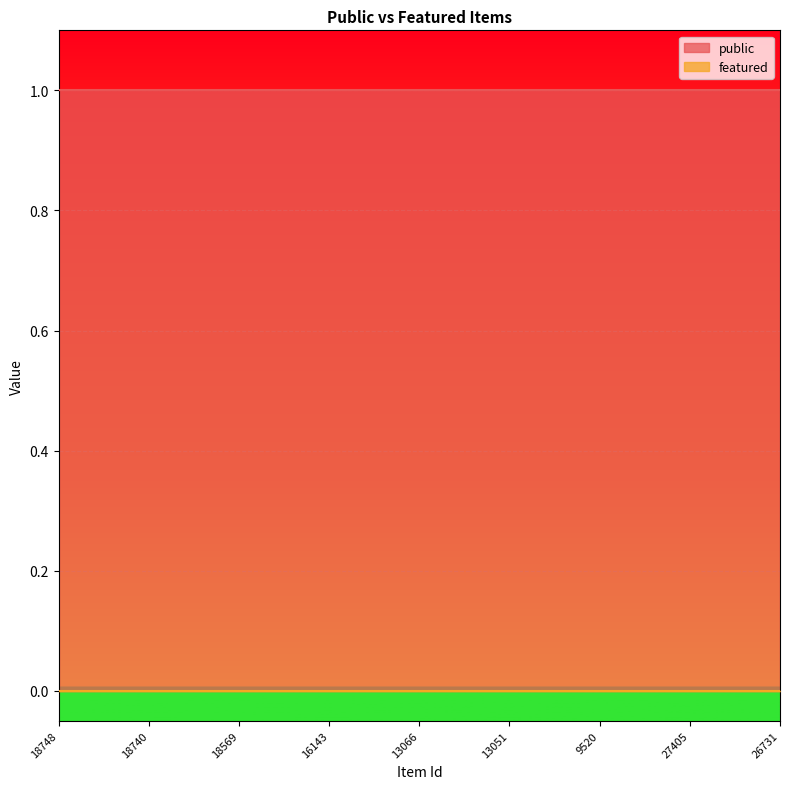

Reading left to right, extract all data points from this chart.

public: 1	1	1	1	1	1	1	1	1	1	1	1	1	1	1	1	1	1	1	1	1	1	1	1	1
featured: 0	0	0	0	0	0	0	0	0	0	0	0	0	0	0	0	0	0	0	0	0	0	0	0	0